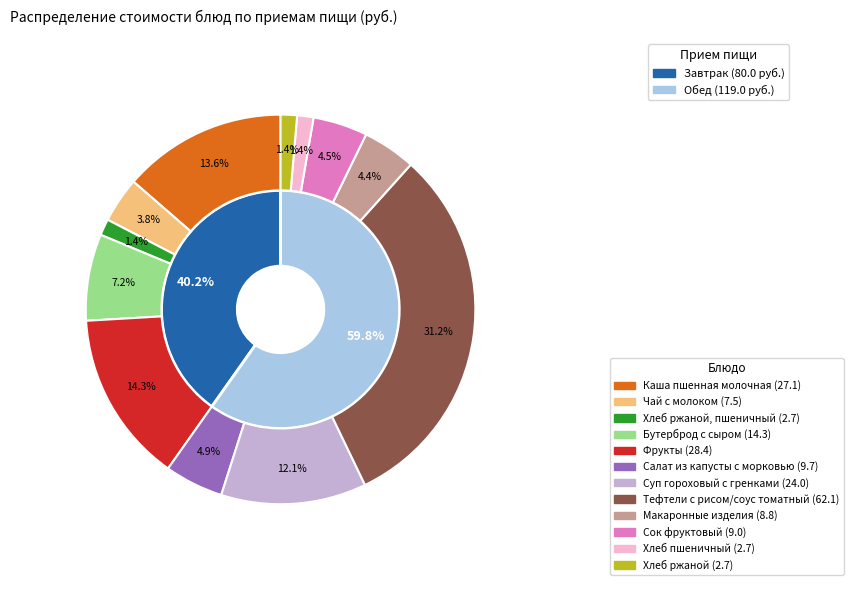

What is the total percentage of Хлеб ржаной, пшеничный and Бутерброд с сыром?

8.5%